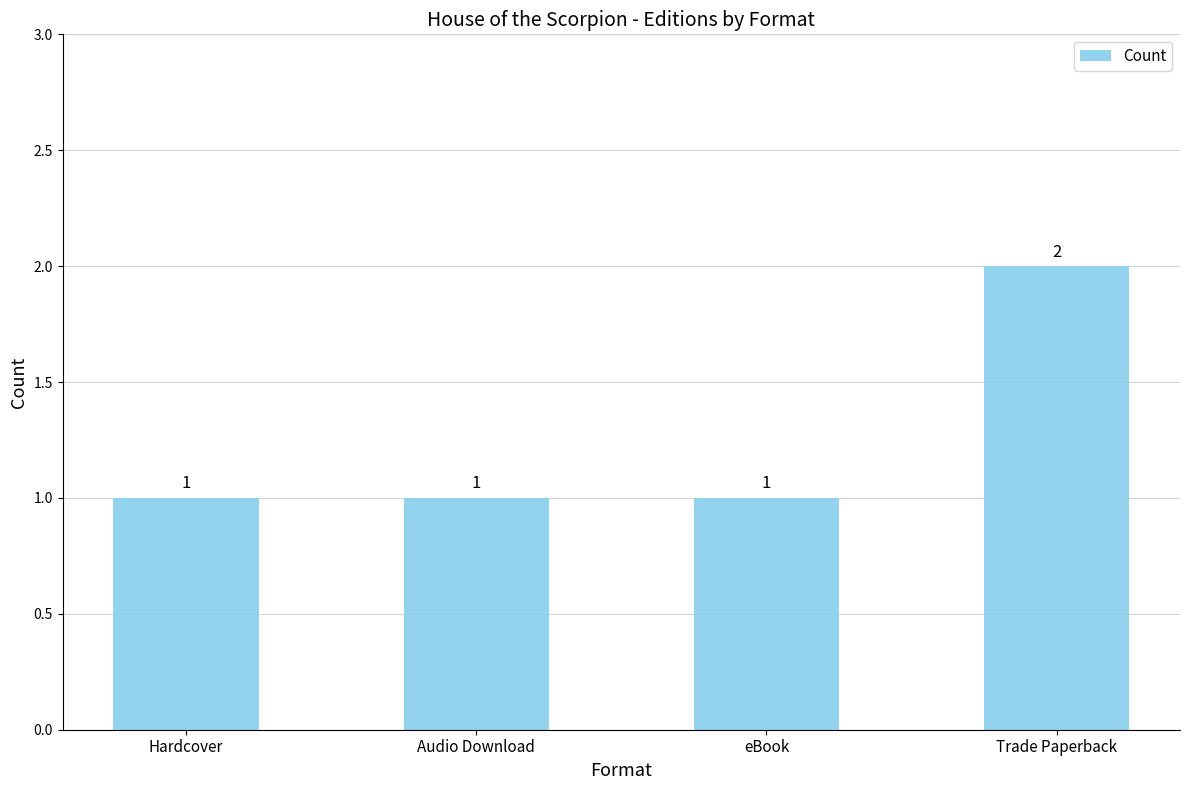

What is the label of the 3rd bar from the right?

Audio Download